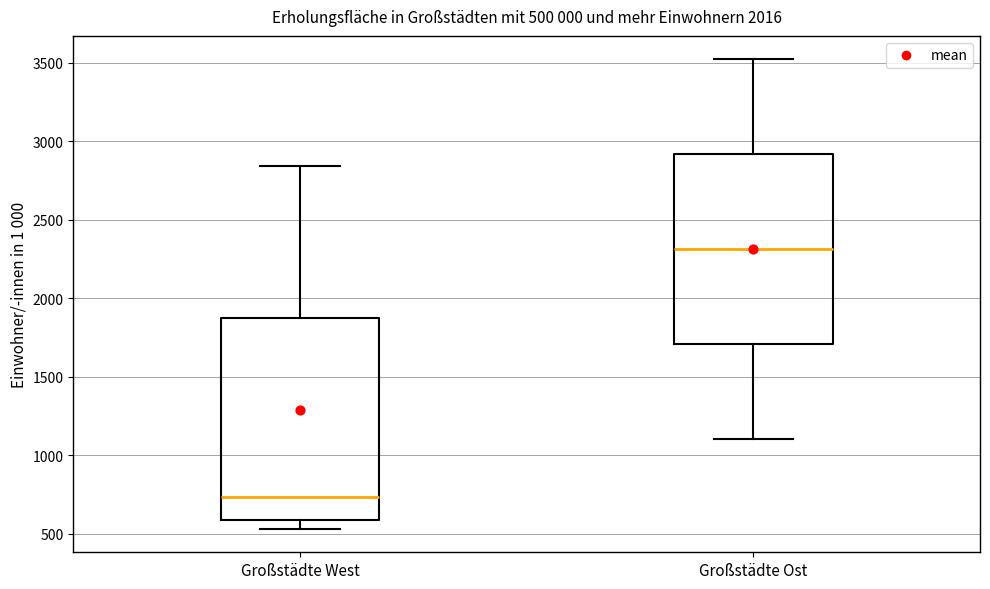

Which box has the lowest median line?

Großstädte West